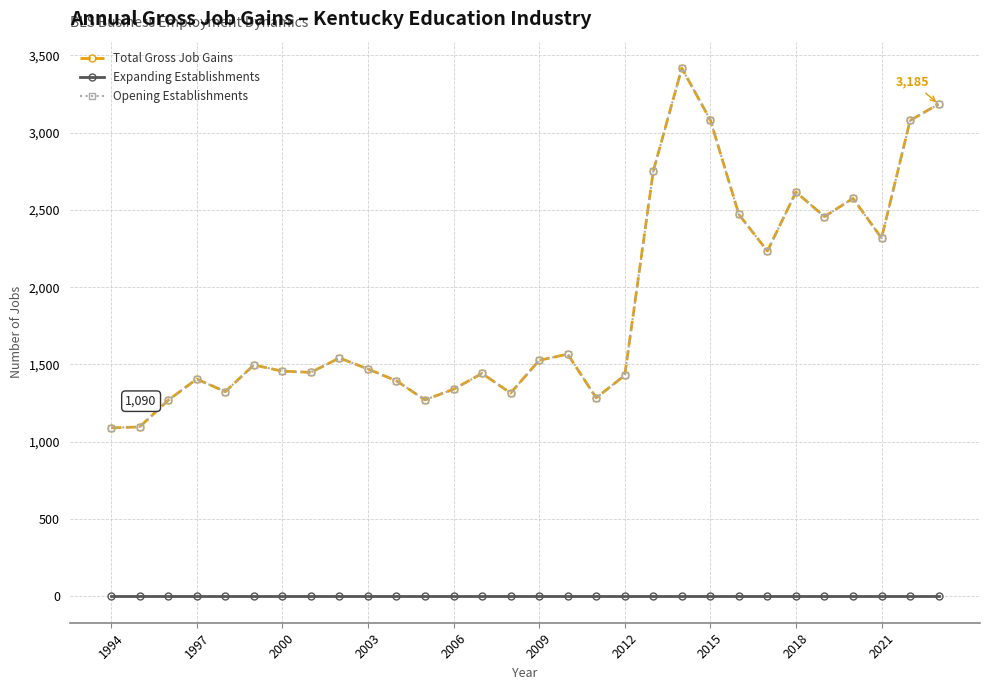

Reading left to right, list all the values displayed in this chart.

Total Gross Job Gains: 1090	1096	1269	1406	1324	1497	1457	1449	1542	1471	1394	1271	1340	1442	1315	1527	1567	1284	1430	2751	3418	3082	2471	2234	2616	2457	2575	2318	3079	3185
Expanding Establishments: 0	0	0	0	0	0	0	0	0	0	0	0	0	0	0	0	0	0	0	0	0	0	0	0	0	0	0	0	0	0
Opening Establishments: 1090	1096	1269	1406	1324	1497	1457	1449	1542	1471	1394	1271	1340	1442	1315	1527	1567	1284	1430	2751	3418	3082	2471	2234	2616	2457	2575	2318	3079	3185